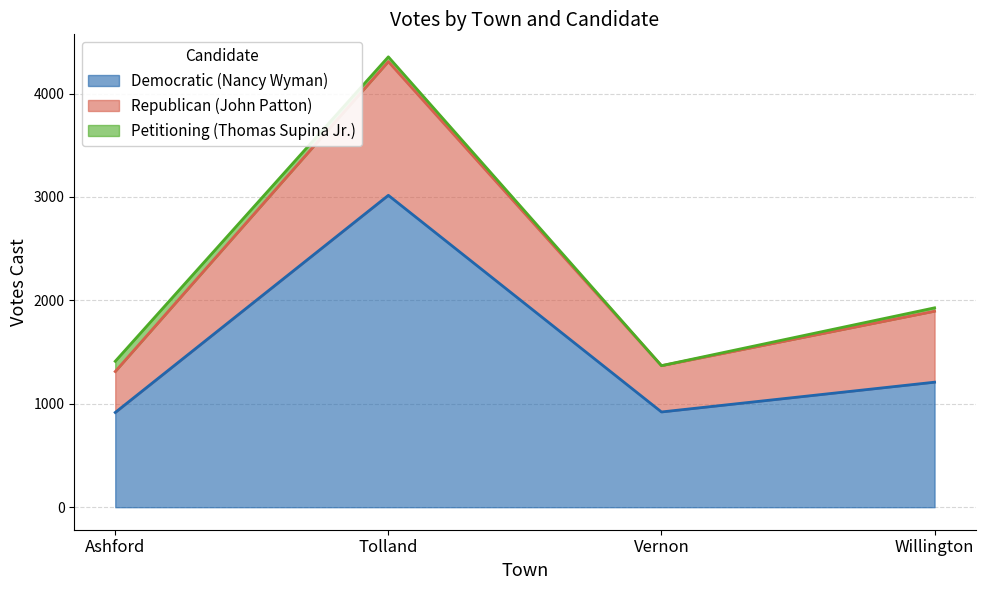

At which category is the sum across all series the highest?

Tolland